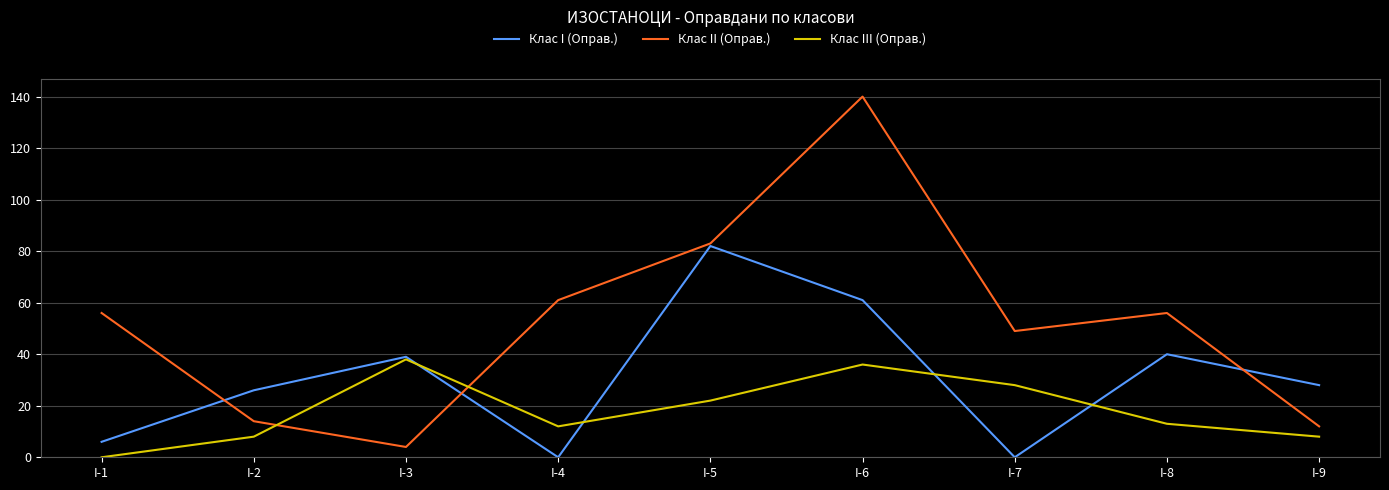

Which series has the widest spread of values?

Клас II (Оправ.)